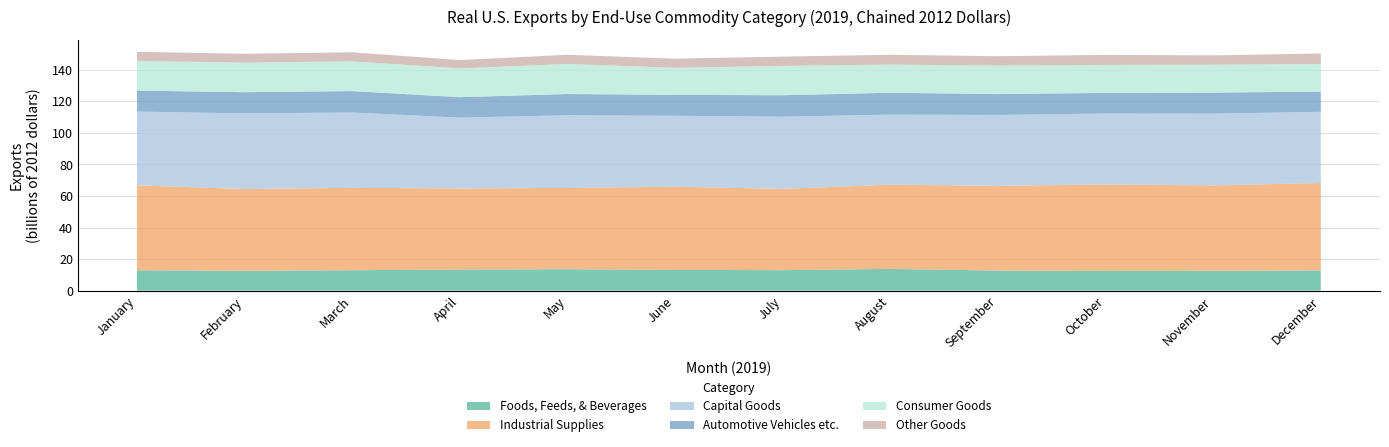

Reading left to right, what are all the values shown in this chart?

Foods, Feeds, & Beverages: January=12914	February=12574	March=12925	April=13359	May=13579	June=13102	July=12962	August=13751	September=12708	October=12504	November=12586	December=12774
Industrial Supplies: January=53868	February=51852	March=52277	April=51439	May=51542	June=52792	July=51557	August=53436	September=53711	October=54836	November=54119	December=55480
Capital Goods: January=46767	February=47996	March=47775	April=44925	May=46087	June=45002	July=45790	August=44449	September=45005	October=44974	November=45529	December=45159
Automotive Vehicles etc.: January=13292	February=13437	March=13566	April=12976	May=13492	June=13252	July=13620	August=13840	September=13236	October=13080	November=13346	December=12851
Consumer Goods: January=18783	February=18767	March=18857	April=18257	May=19058	June=17181	July=18589	August=17913	September=18014	October=17762	November=17739	December=17423
Other Goods: January=5863	February=5602	March=5776	April=5280	May=5838	June=5778	July=5905	August=6210	September=6004	October=6334	November=5900	December=6698